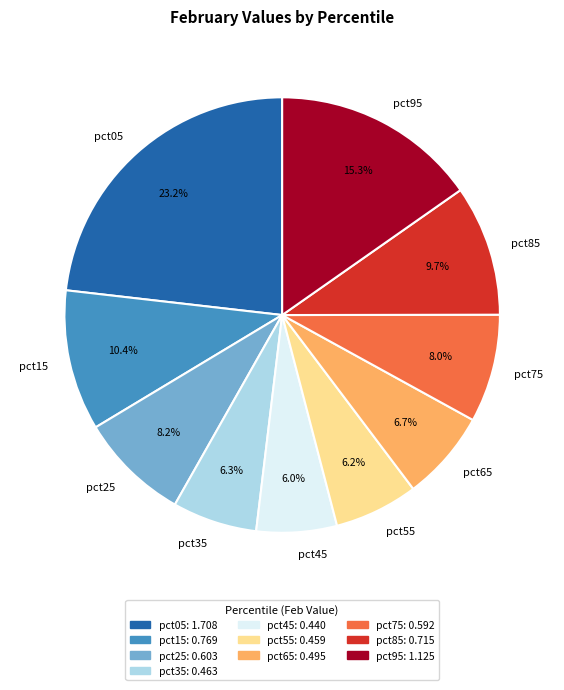

What is the ratio of the value at pct75 to the value at pct95?

0.5